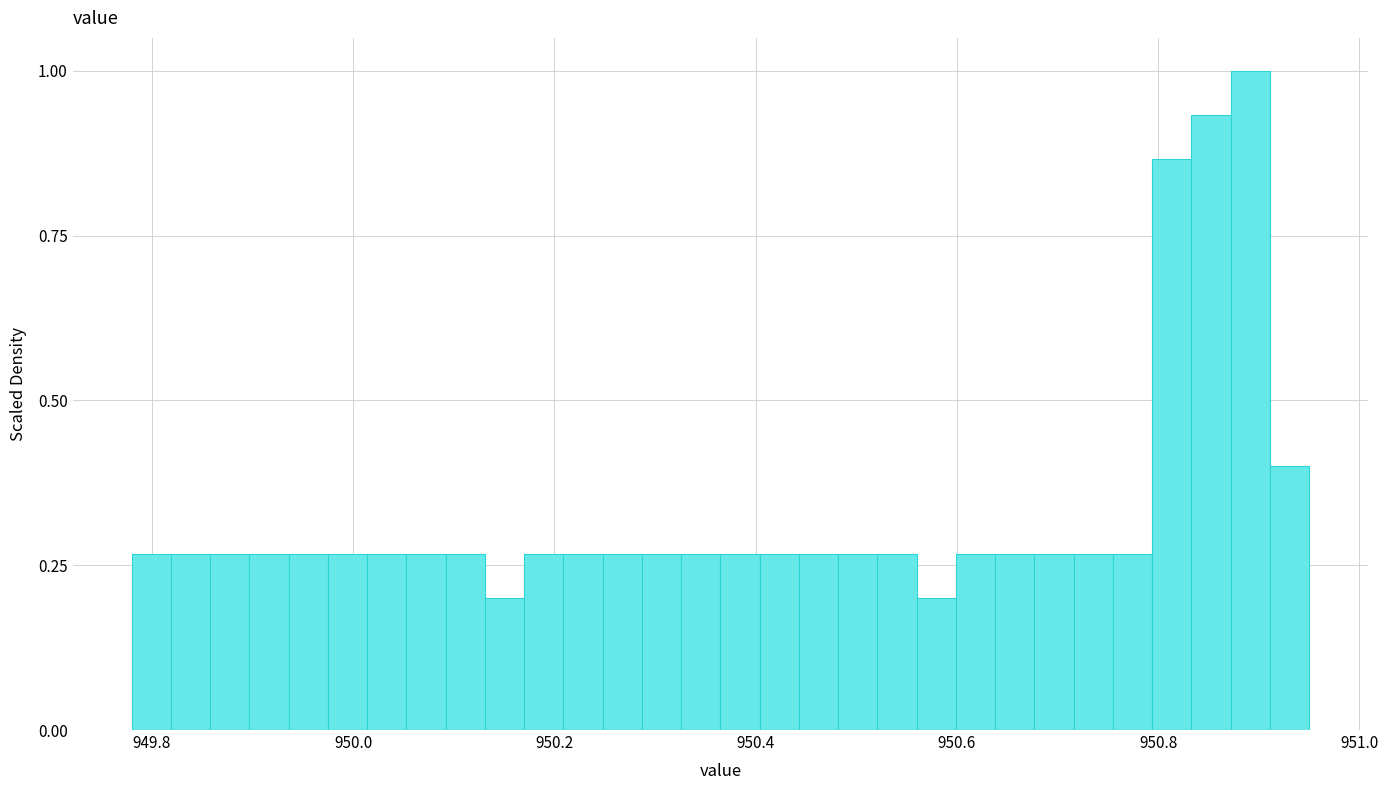

Read against the x-axis, roughly where is the centre of the tallest bar?

950.90